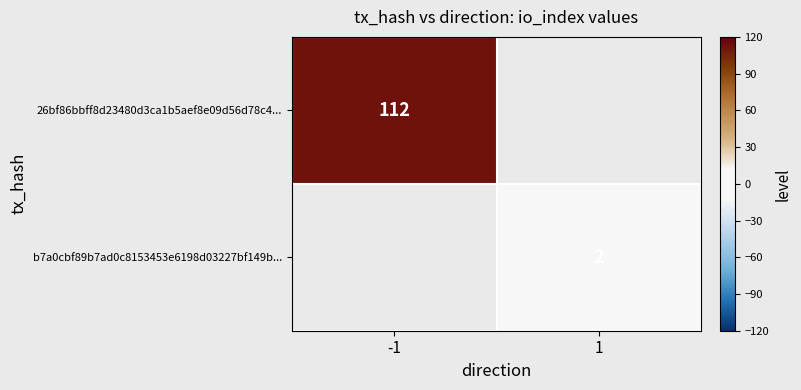

Is it true that 26bf86bbff8d23480d3ca1b5aef8e09d56d78c4... equals 51 at -1?

False